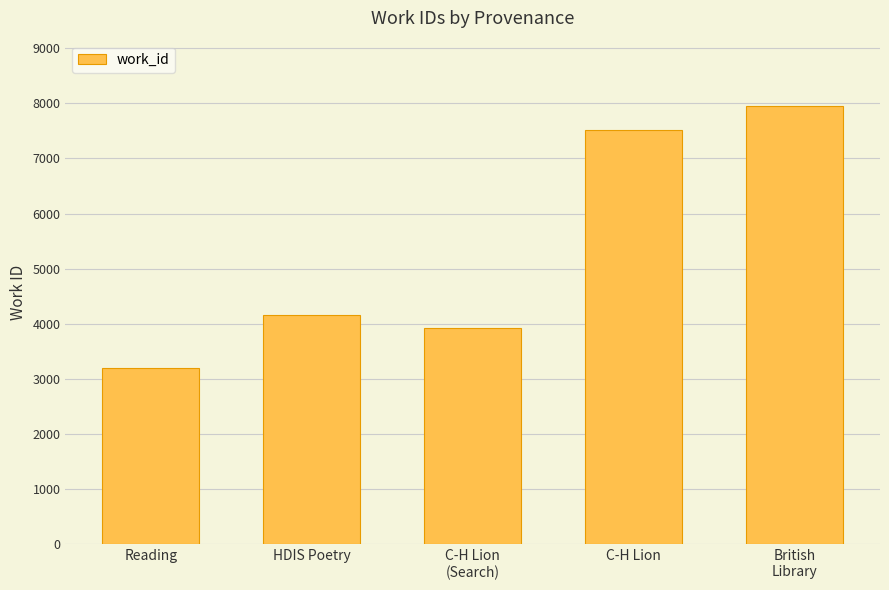

Rank the categories by value from highest to lowest.

British
Library, C-H Lion, HDIS Poetry, C-H Lion
(Search), Reading